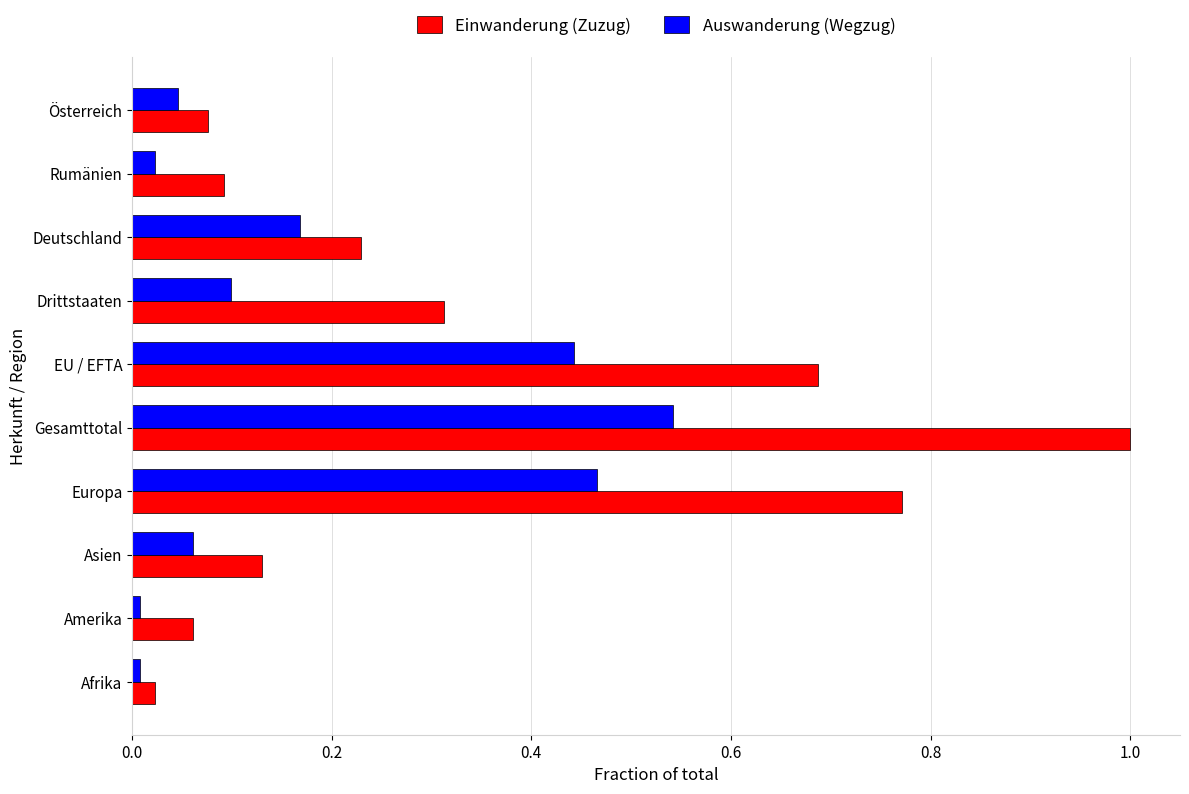

List the series in order of their peak value, lowest first.

Auswanderung (Wegzug), Einwanderung (Zuzug)